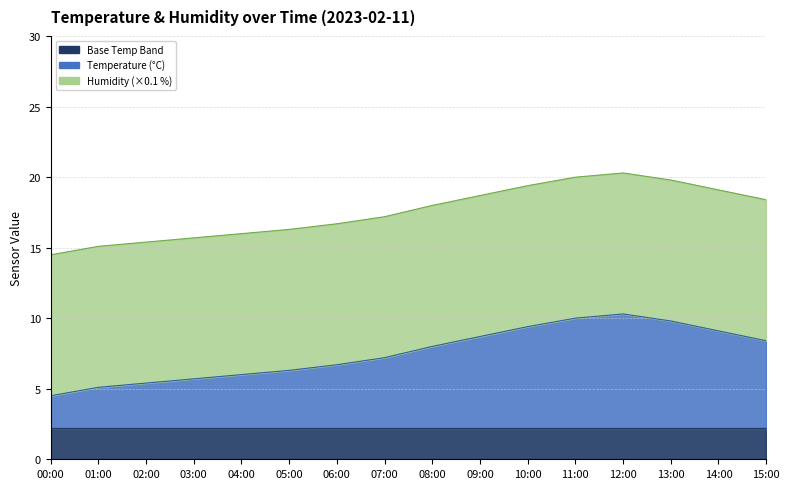

Which has a higher value, 05:00 or 10:00?

10:00